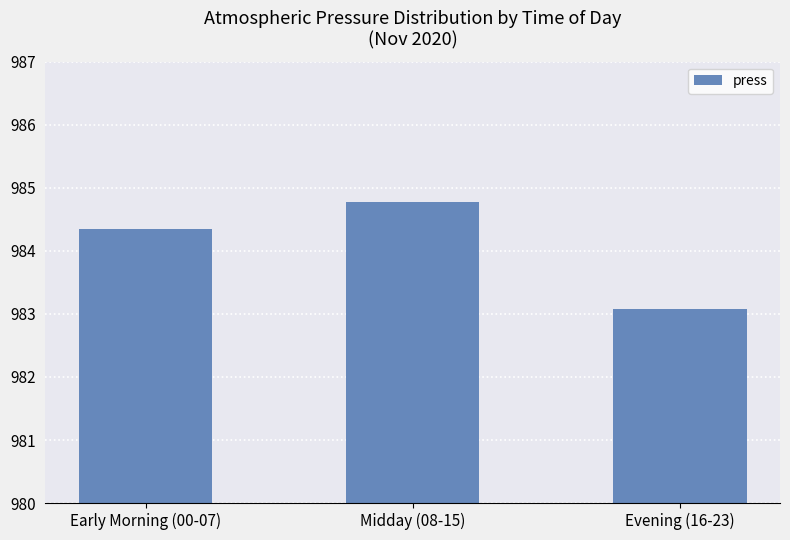

Read the value at Midday (08-15).

984.8